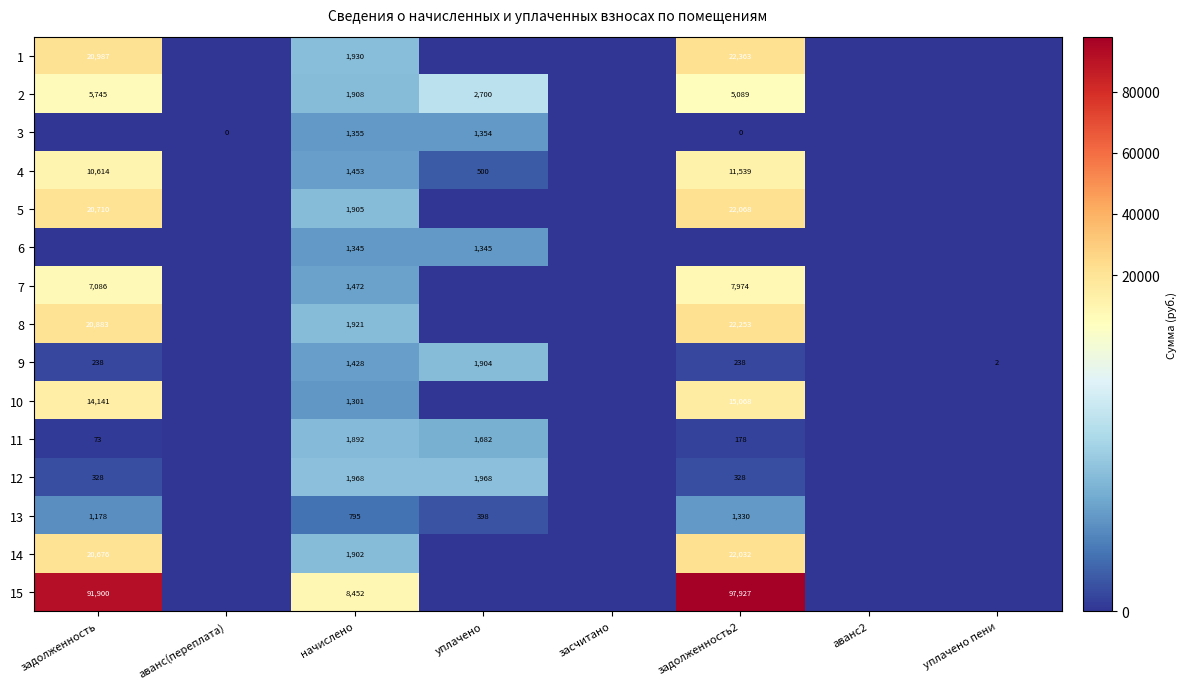

How many distinct data groups are displayed?

15